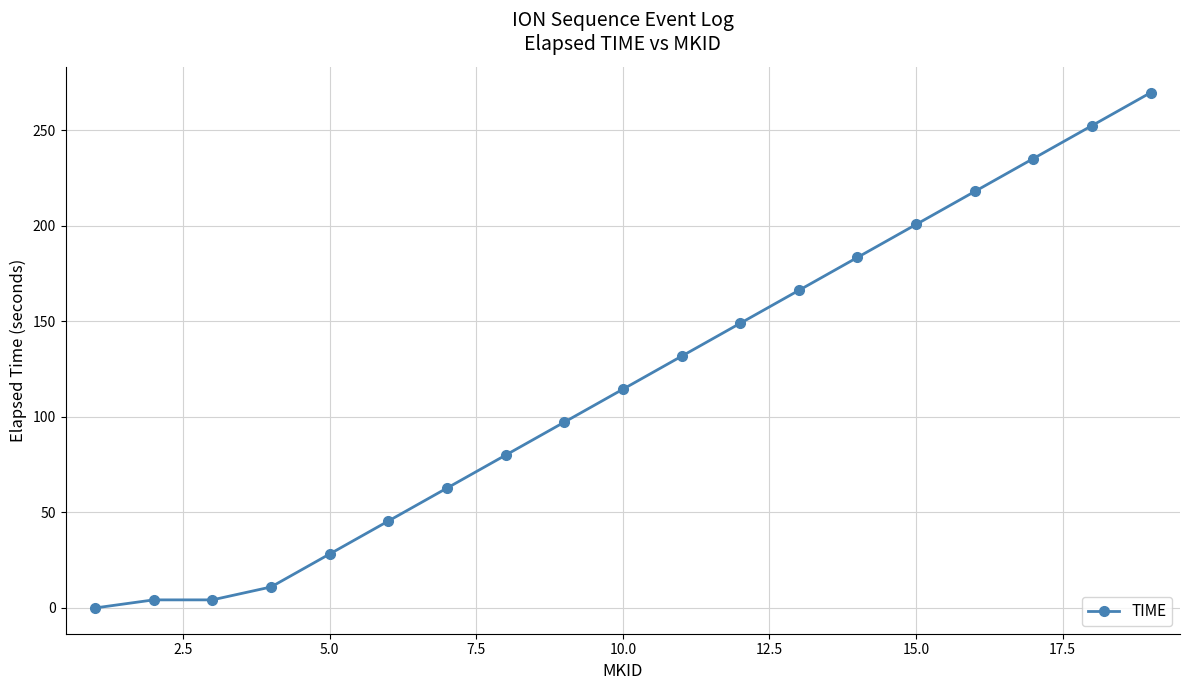

What is the sum of all values?

2253.9